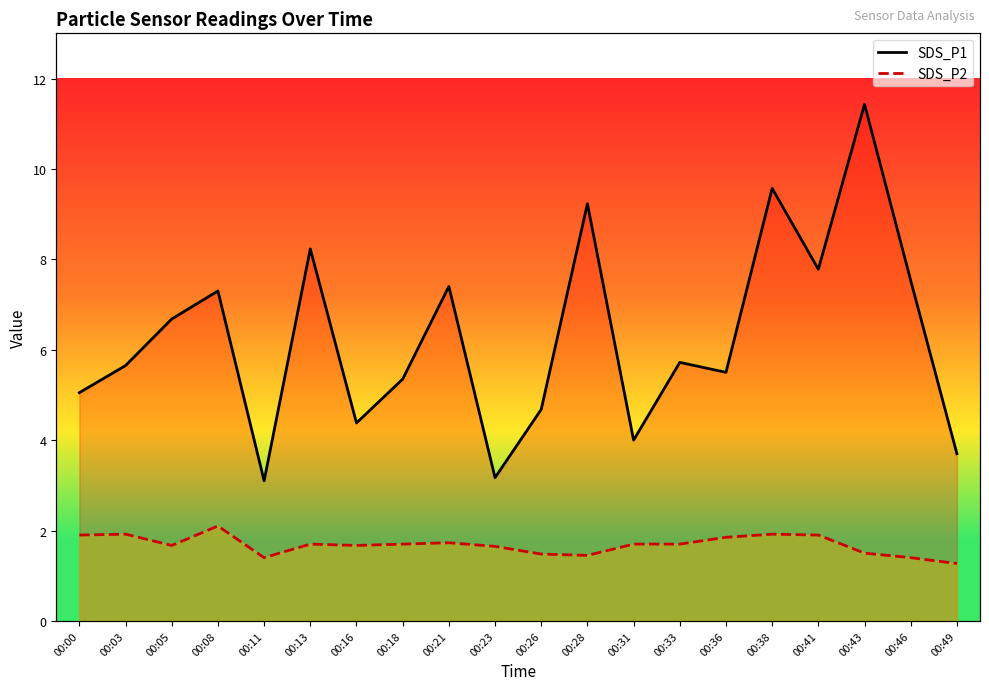

True or false: SDS_P1 and SDS_P2 cross at least once.

False